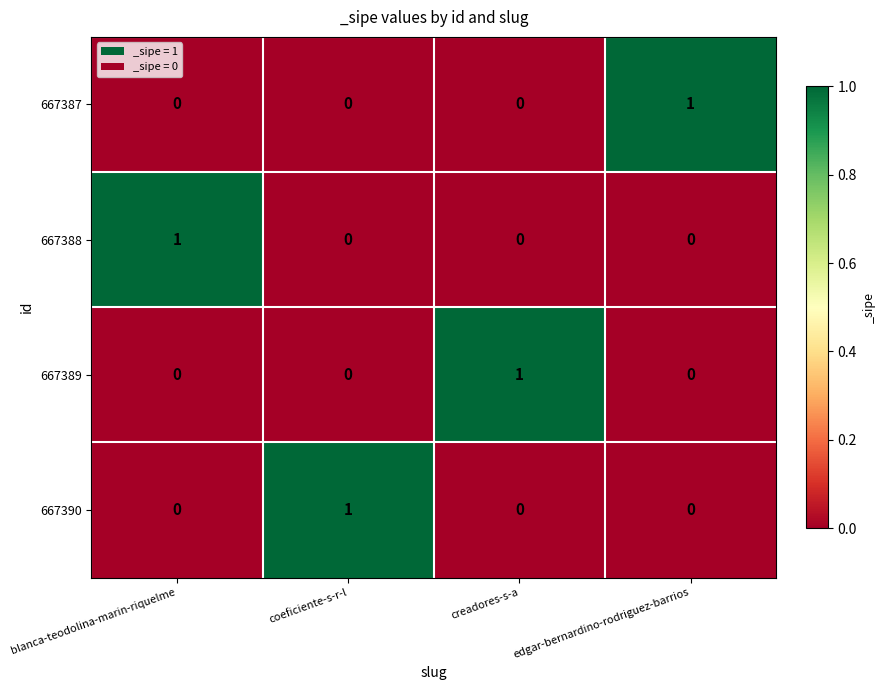

True or false: 667389 has a value of 0 at blanca-teodolina-marin-riquelme.

True